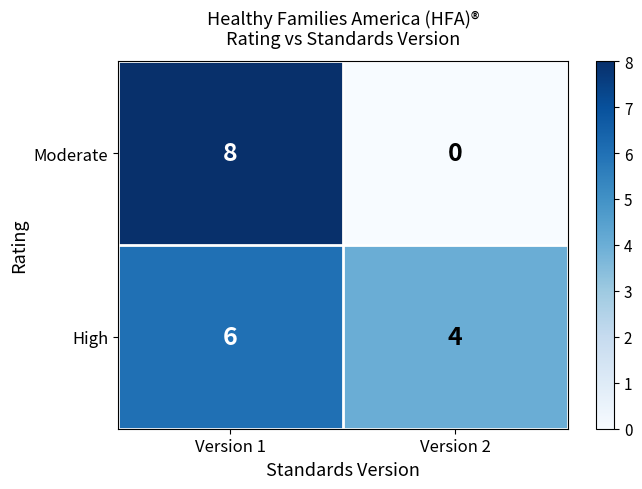

Which category has the highest value across all series?

Version 1